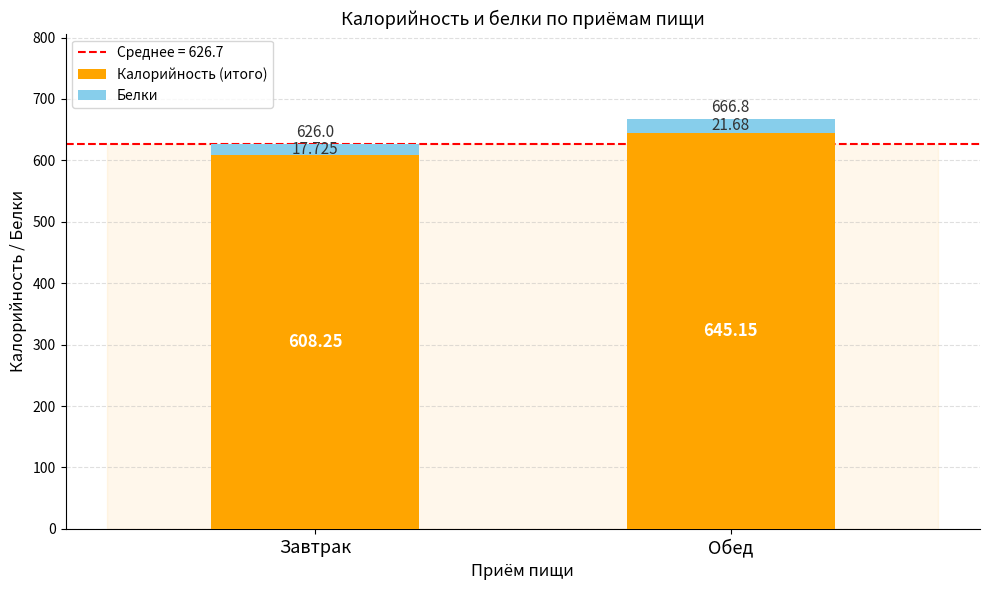

At which label does Калорийность (итого) reach its minimum?

Завтрак